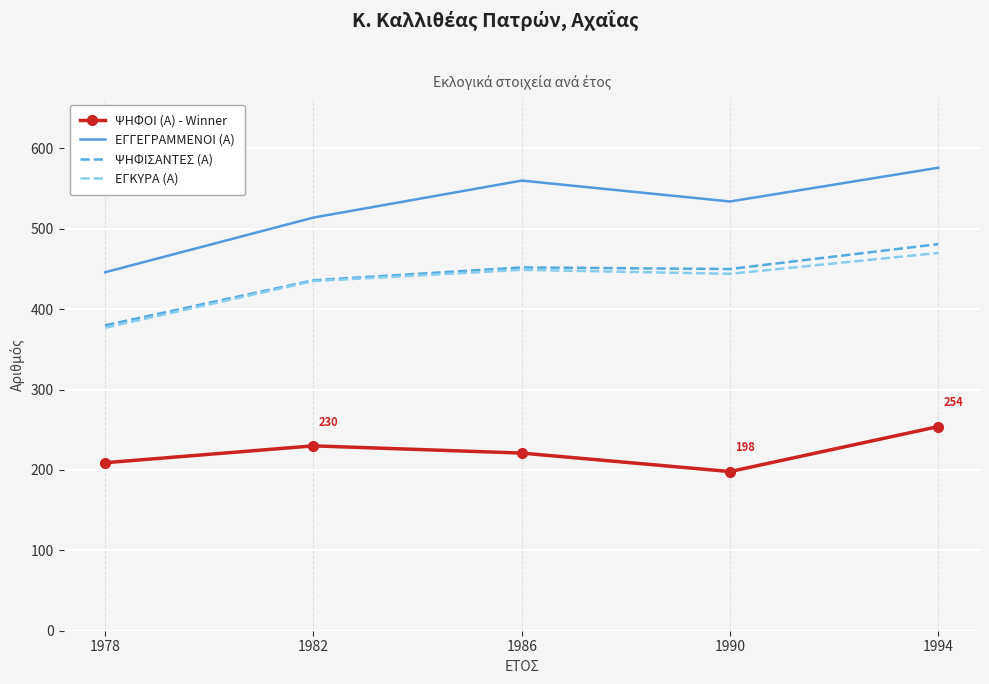

Between 1978 and 1986, which series saw the biggest shift?

ΕΓΓΕΓΡΑΜΜΕΝΟΙ (Α)